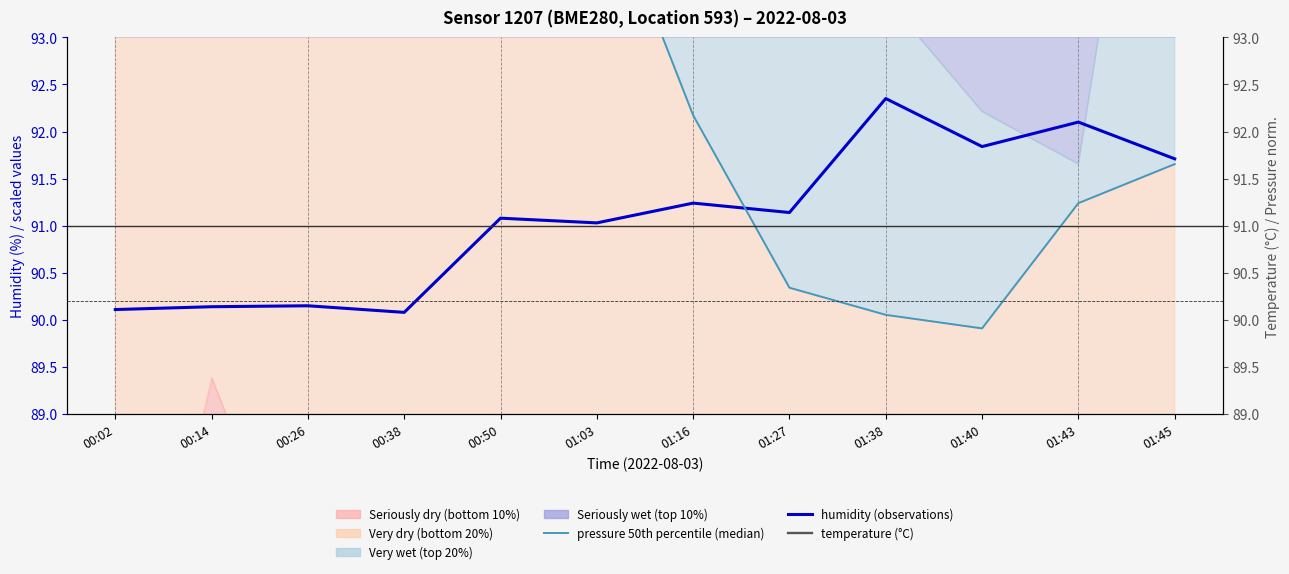

True or false: temperature (°C) and pressure median (50th pct) intersect in this chart.

False